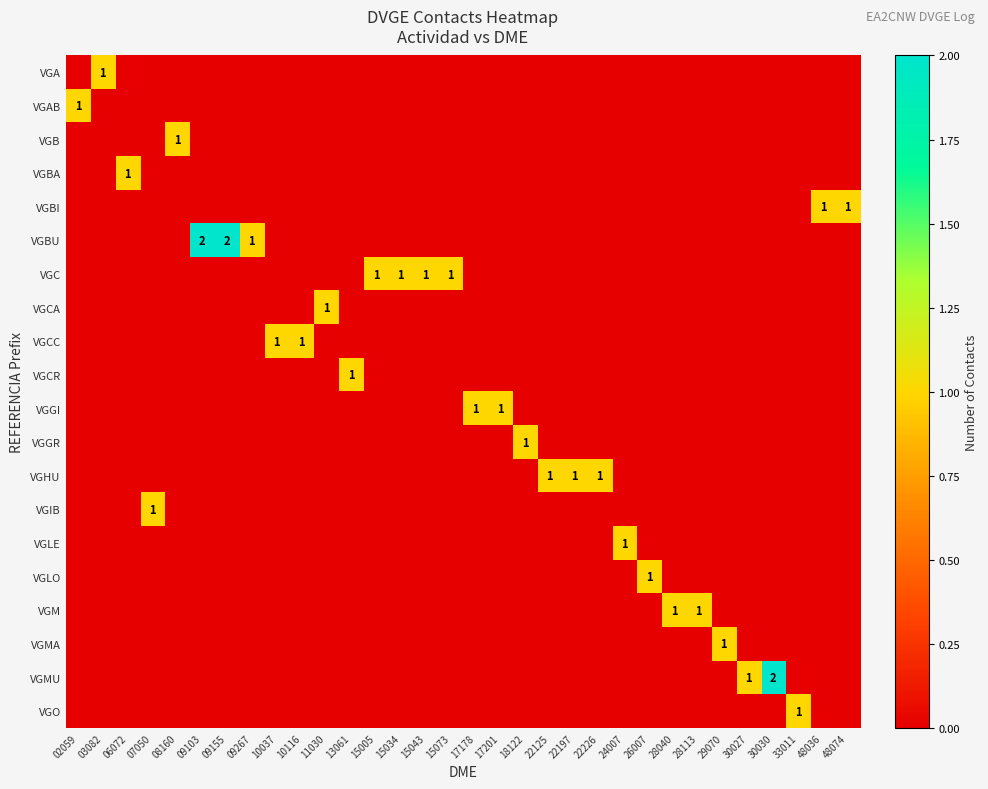

Count the VGLO values in the range 0 to 1.

32